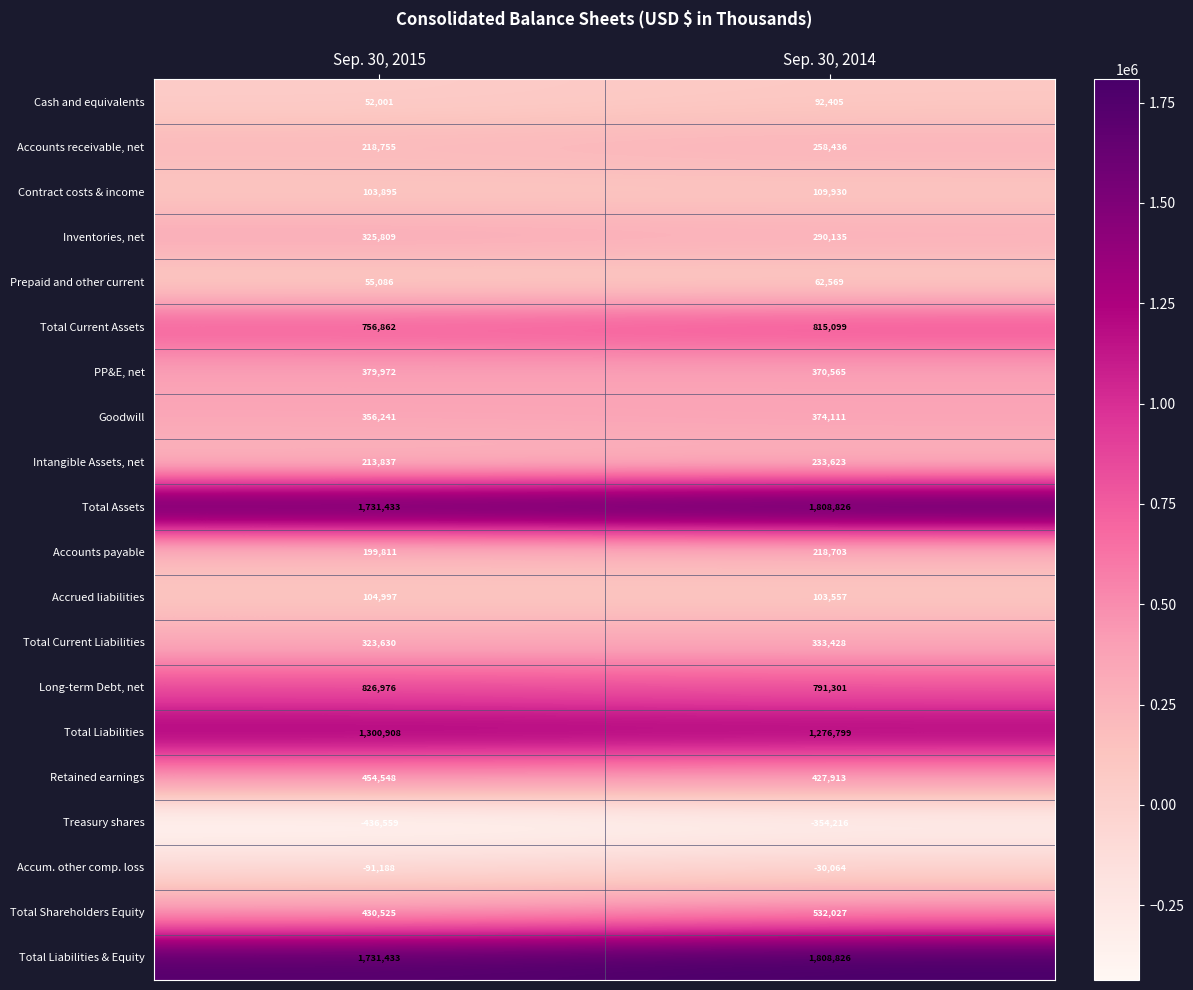

The value of Total Shareholders Equity at Sep. 30, 2015 is 430525. True or false?

True